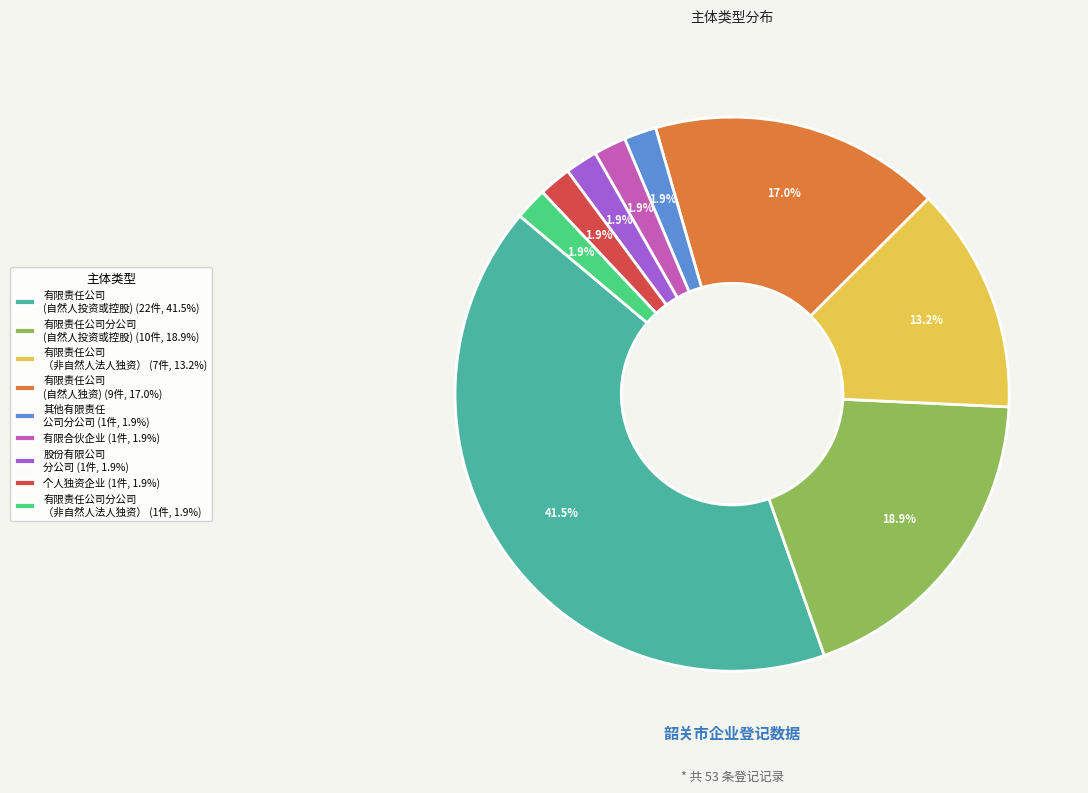

Combined, do 有限责任公司分公司 (自然人投资或控股) (10件, 18.9%) and 有限责任公司 (自然人投资或控股) (22件, 41.5%) account for over 50%?

Yes